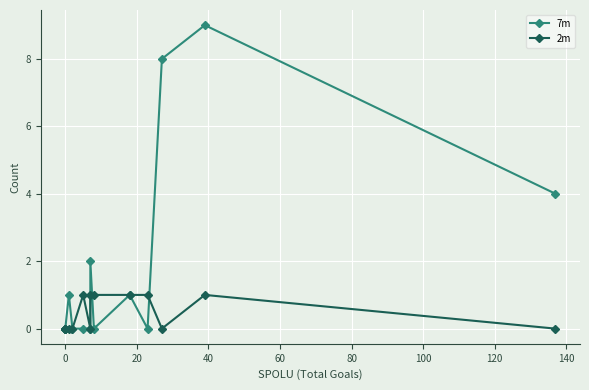

Which series ends up on top after the final intersection of 7m and 2m?

7m